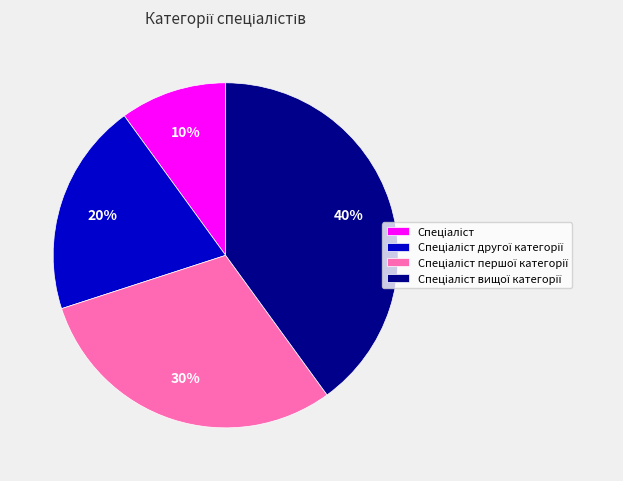

To the nearest percent, what is the average slice percentage?

25%